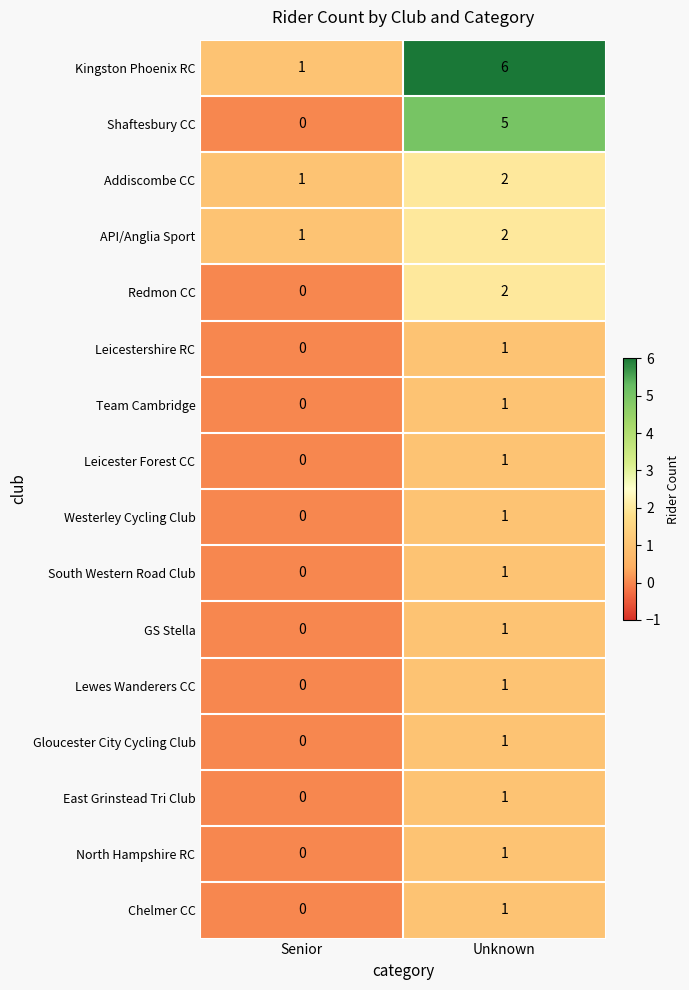

The value of Shaftesbury CC at Senior is 0. True or false?

True